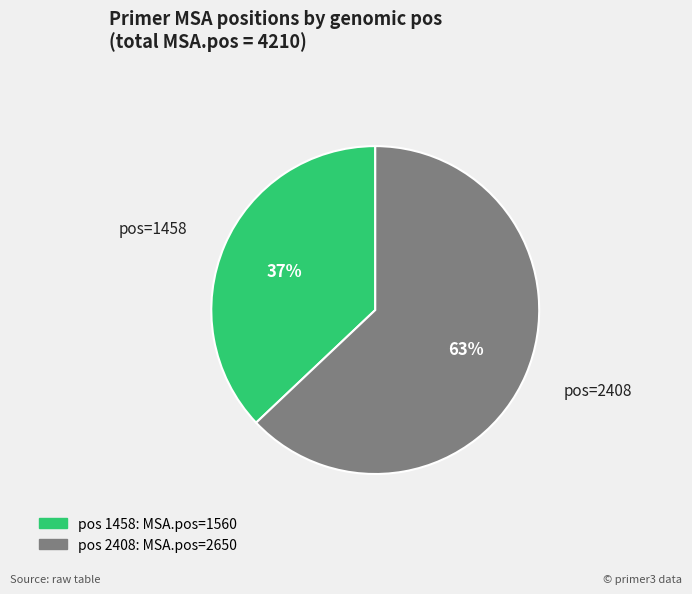

To the nearest percent, what is the average slice percentage?

50%